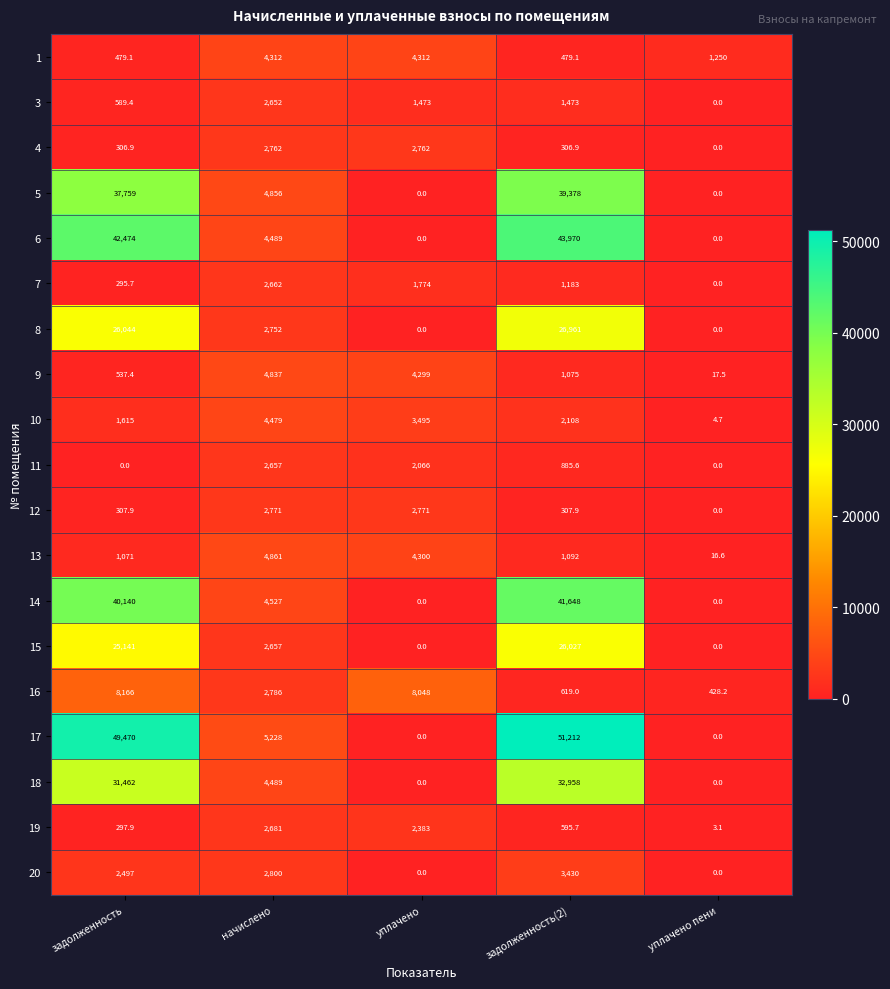

The value of 3 at задолженность is 363.8. True or false?

False